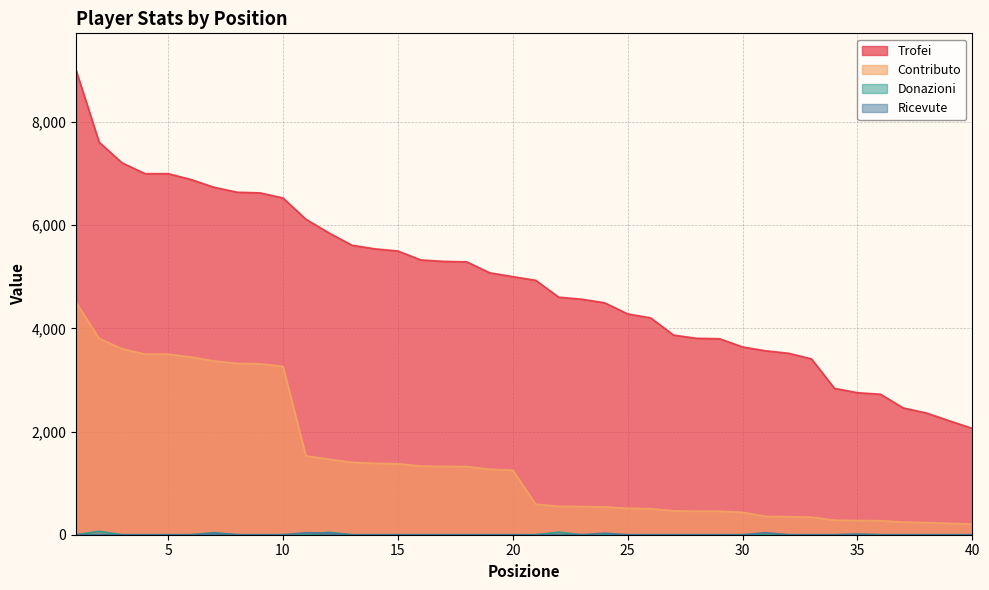

What is the spread (max minus min) of values at 19?

5077